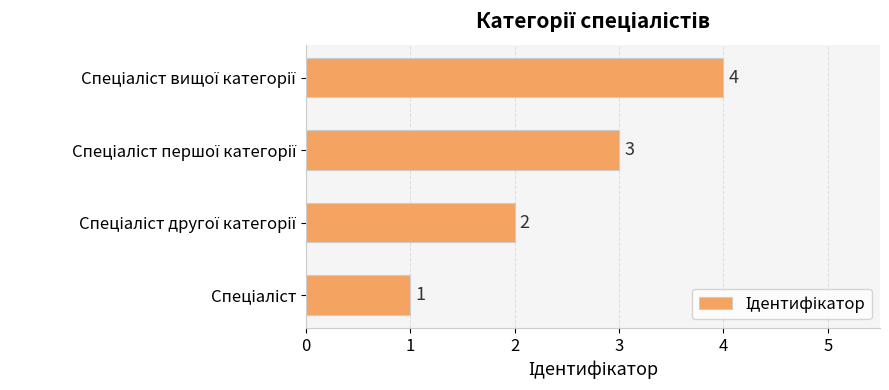

What is the maximum value shown in the chart?

4